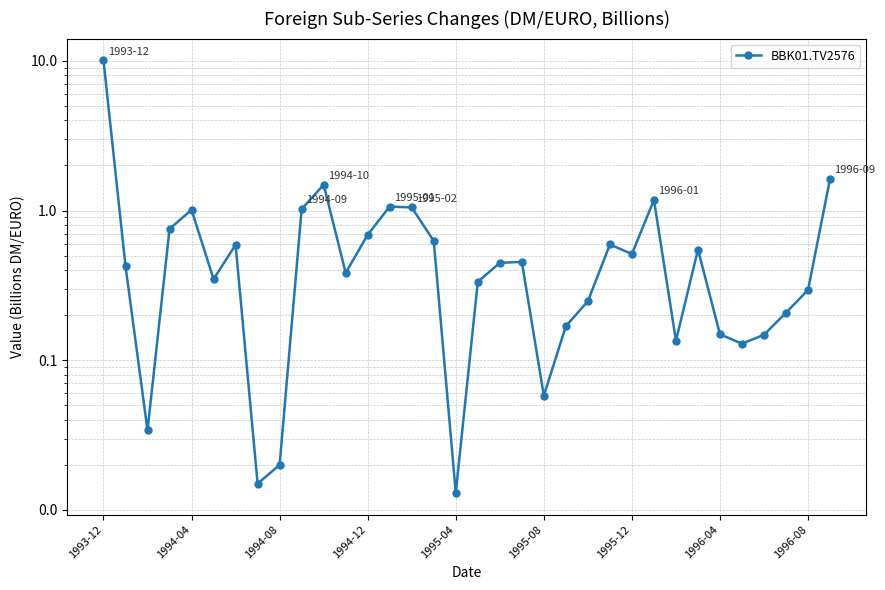

What is the sum of the values at 20 and 11?

0.4